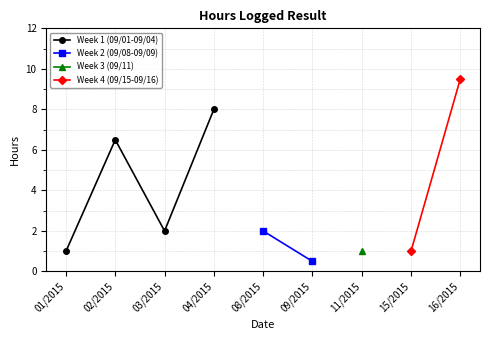

True or false: the data shows 12.9 at 09/04/2015.

False